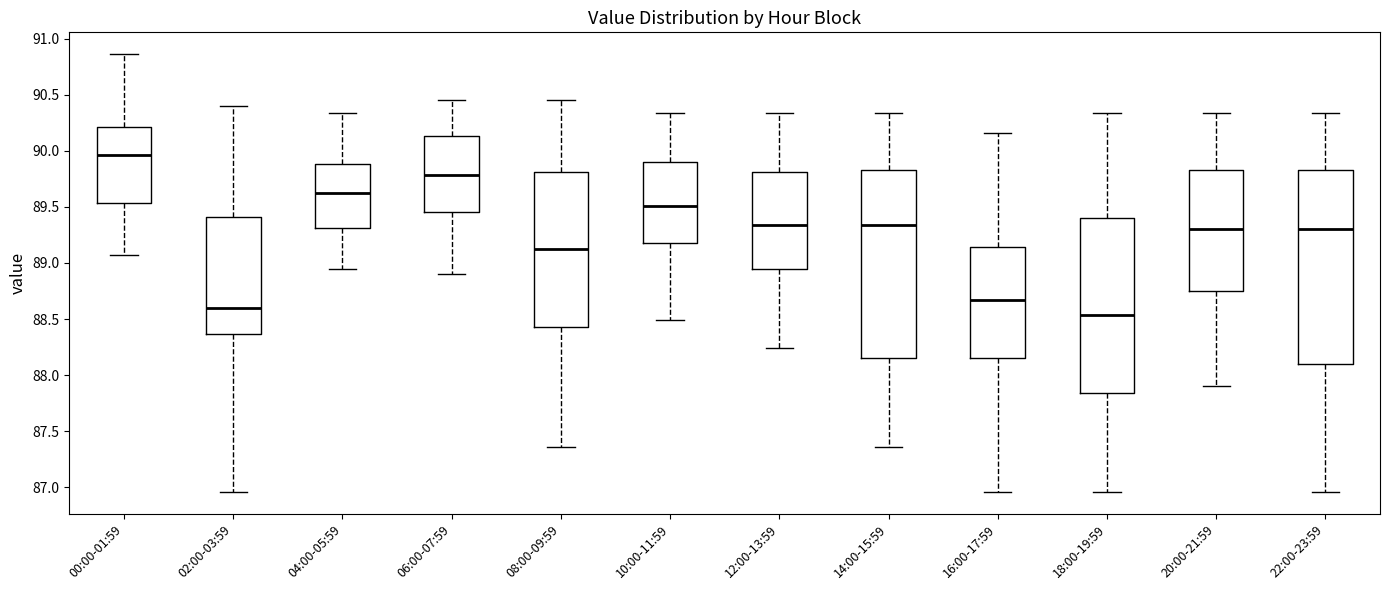

Reading left to right, transcribe this box plot: for each box, give where its median line is, the range the box spans, and where its two whiskers end, as read against the y-axis. The values are not printed on the chart, so give them approximately, as read against the axis.

00:00-01:59: median 89.95, box 89.55 to 90.20, whiskers 89.05 to 90.85
02:00-03:59: median 88.60, box 88.35 to 89.40, whiskers 86.95 to 90.40
04:00-05:59: median 89.60, box 89.30 to 89.90, whiskers 88.95 to 90.35
06:00-07:59: median 89.80, box 89.45 to 90.15, whiskers 88.90 to 90.45
08:00-09:59: median 89.10, box 88.45 to 89.80, whiskers 87.35 to 90.45
10:00-11:59: median 89.50, box 89.20 to 89.90, whiskers 88.50 to 90.35
12:00-13:59: median 89.35, box 88.95 to 89.80, whiskers 88.25 to 90.35
14:00-15:59: median 89.35, box 88.15 to 89.85, whiskers 87.35 to 90.35
16:00-17:59: median 88.65, box 88.15 to 89.15, whiskers 86.95 to 90.15
18:00-19:59: median 88.55, box 87.85 to 89.40, whiskers 86.95 to 90.35
20:00-21:59: median 89.30, box 88.75 to 89.85, whiskers 87.90 to 90.35
22:00-23:59: median 89.30, box 88.10 to 89.85, whiskers 86.95 to 90.35